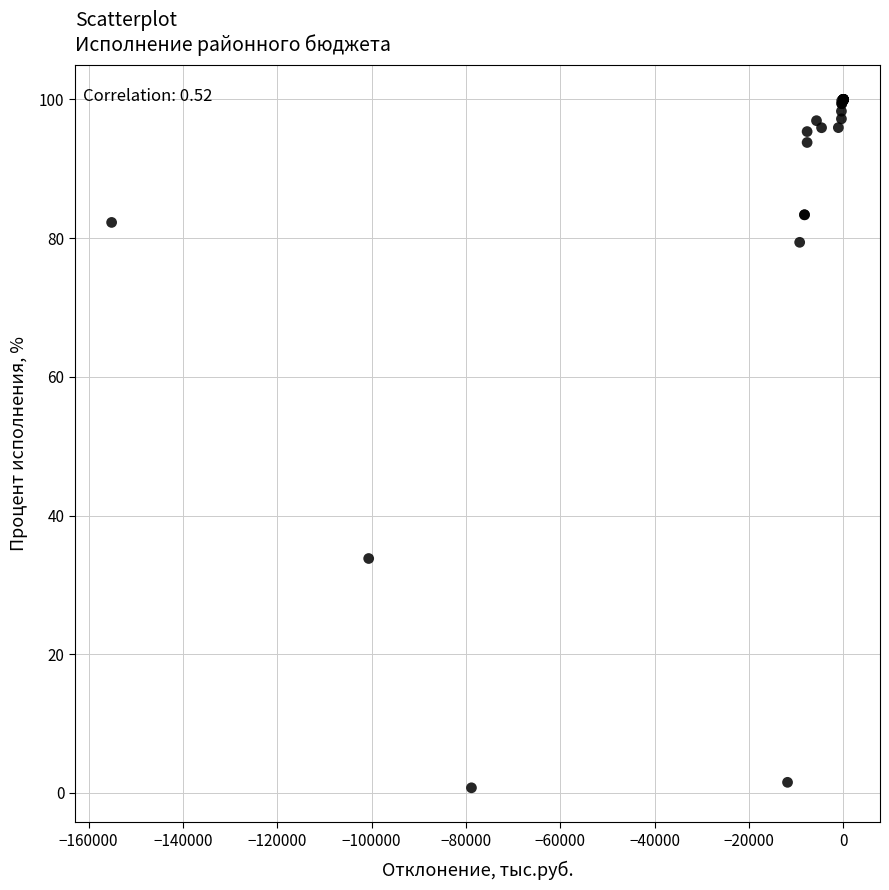

What Y value in the scatter plot is closest to 50?

33.8